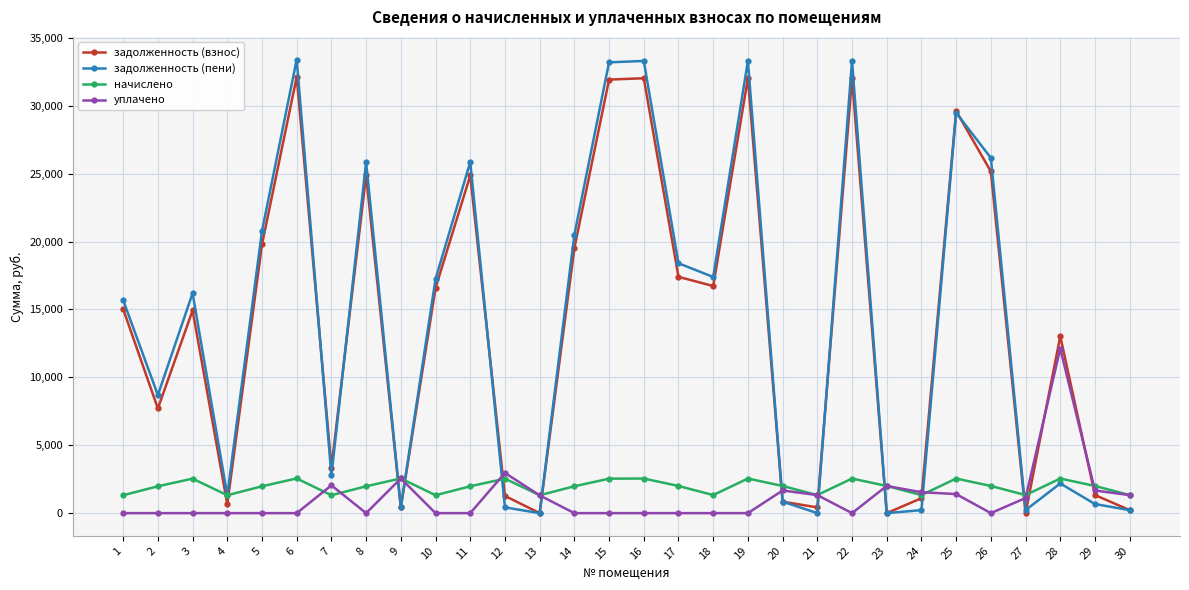

How many data points in задолженность (взнос) are above 15024?

15